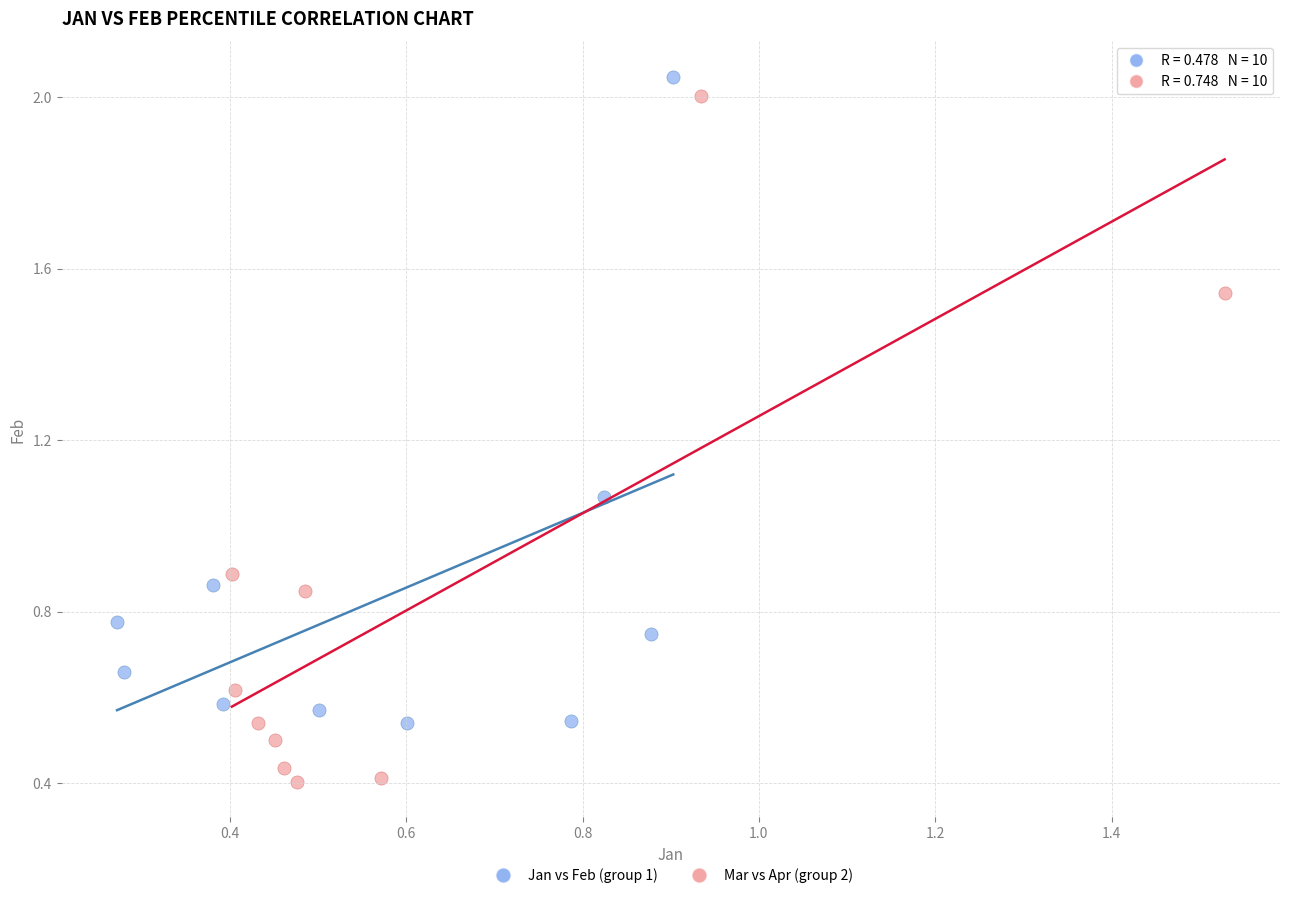

Which series has the largest Y range (max minus min)?

Mar vs Apr (group 2)